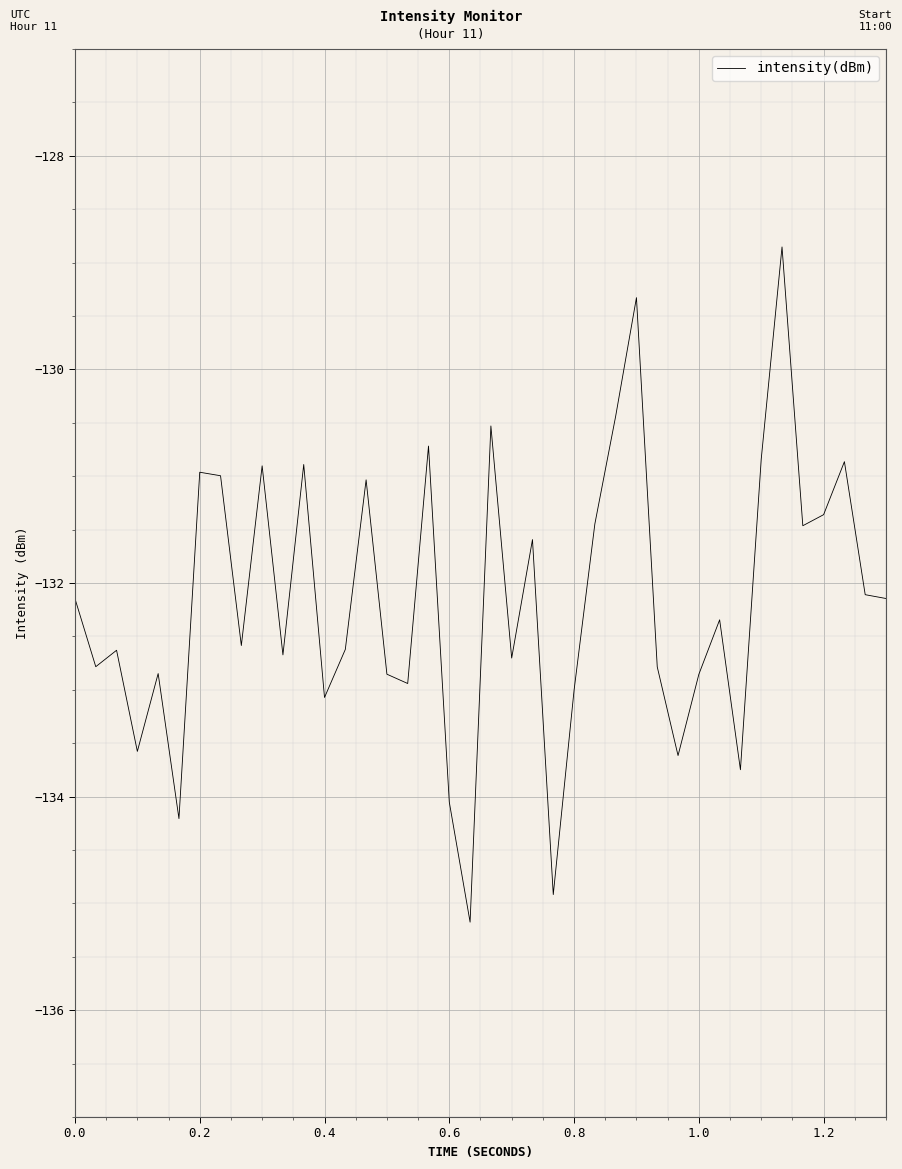

What is the maximum value shown in the chart?

-128.9